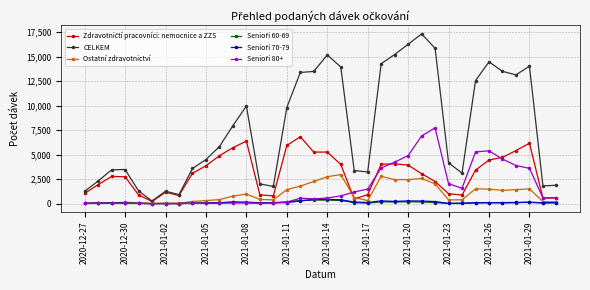

Which series has the largest total across all categories?

CELKEM